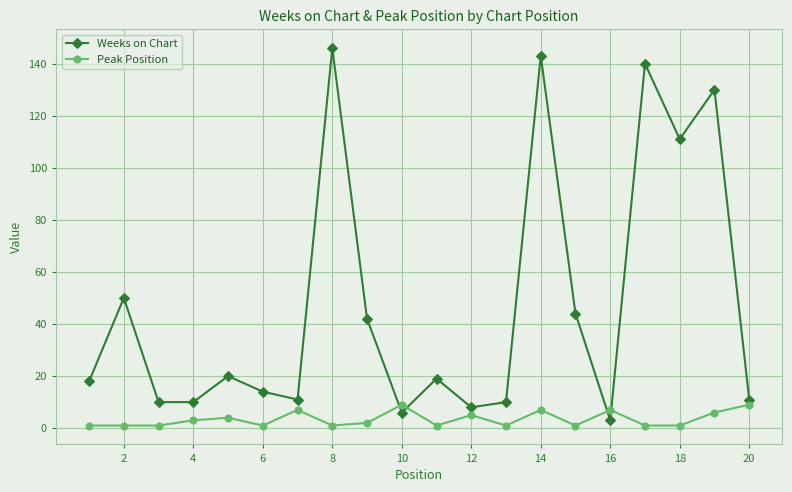

At how many categories does at least one series exceed 91?

5